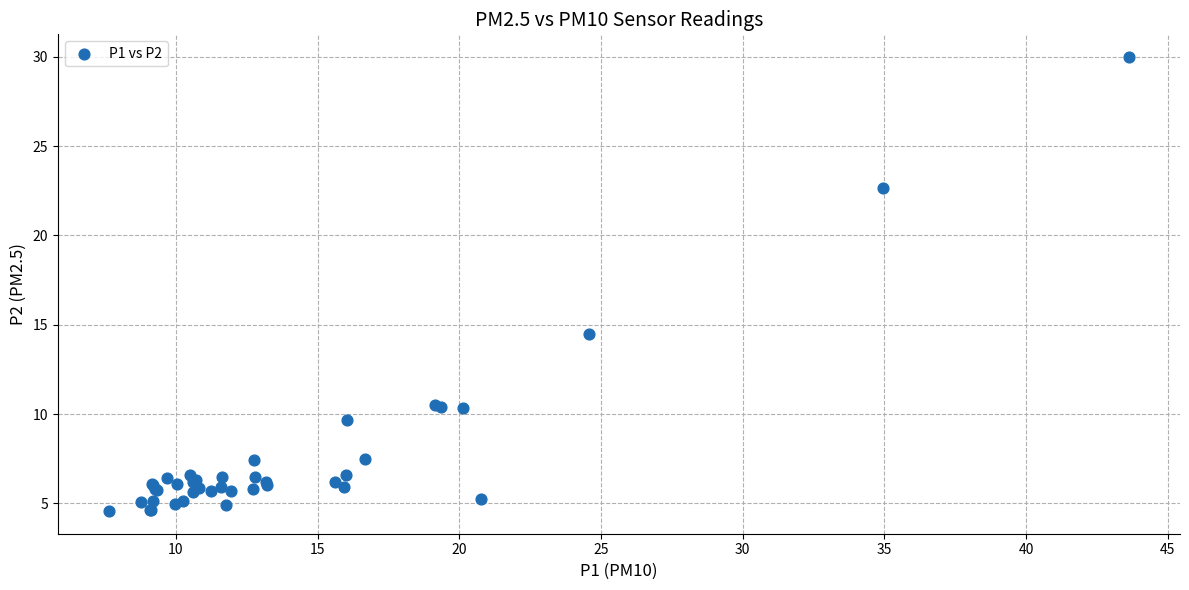

What Y value in the scatter plot is closest to 17?

14.5